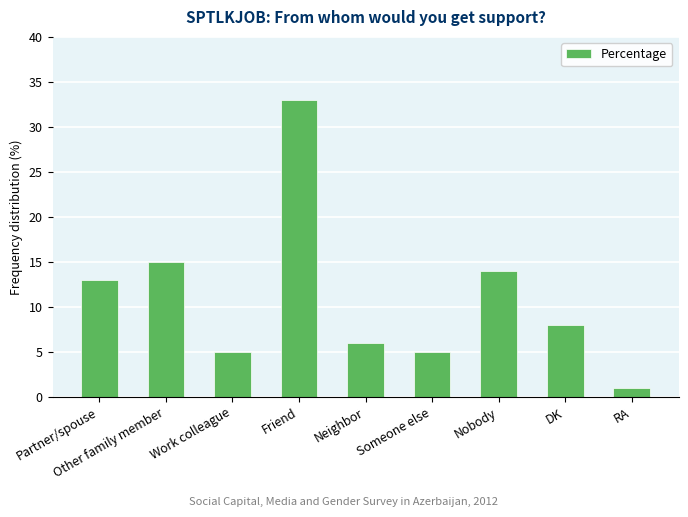

Is it true that the value at Neighbor is 6?

True